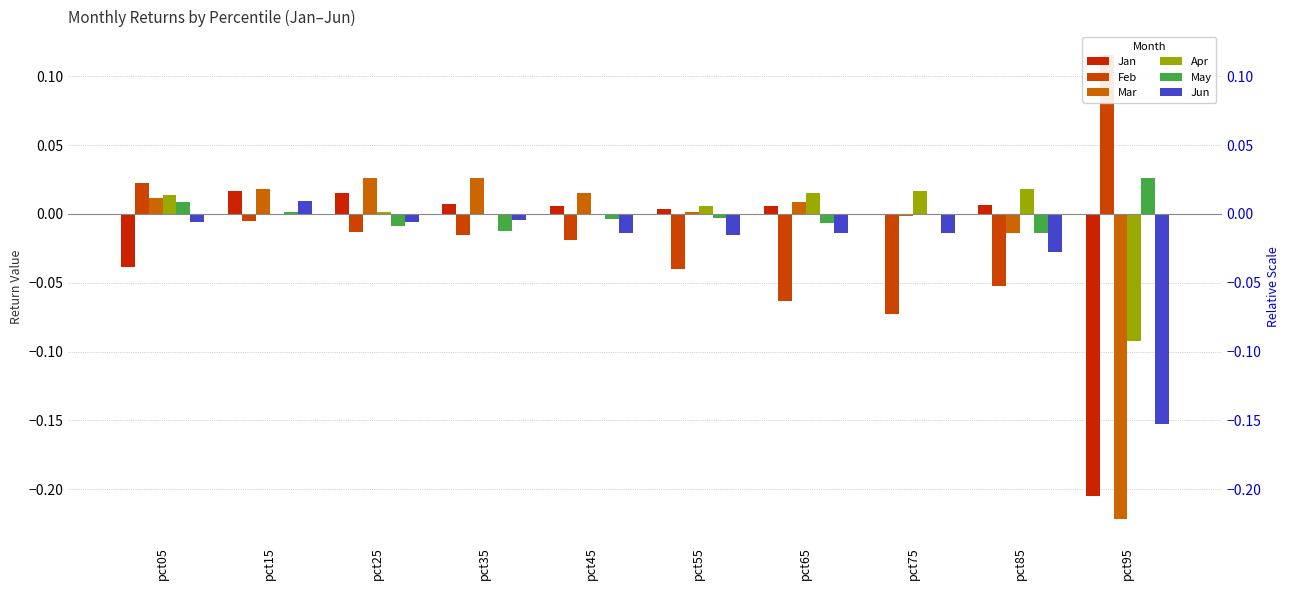

At pct35, list the series in order from smallest to largest.

Feb, May, Jun, Apr, Jan, Mar